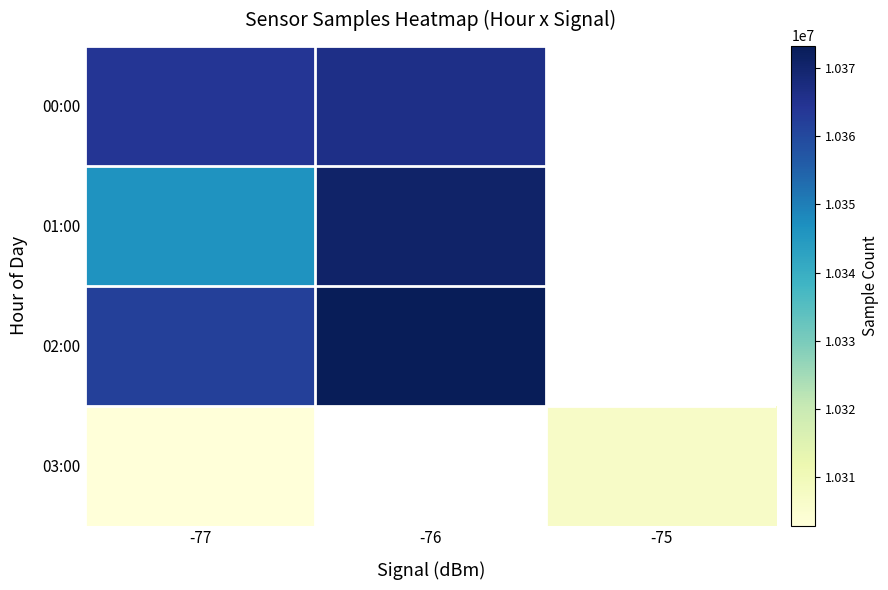

The 01:00 series shows 18571694.5 at -77. True or false?

False